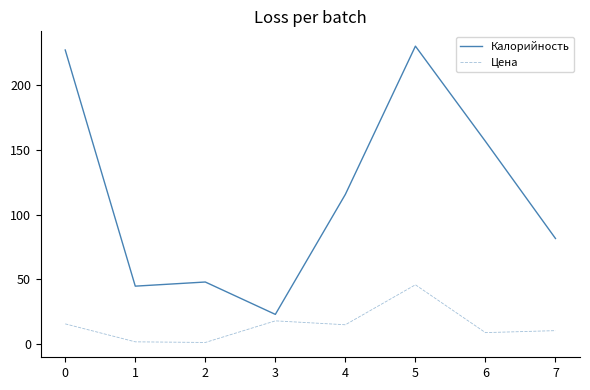

At which category does Калорийность reach its first local peak?

2